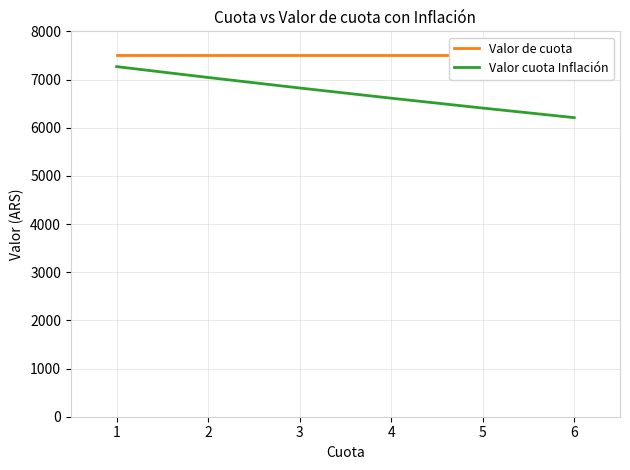

What is the value of the Valor cuota Inflación point at the 3rd from the left?

6823.7